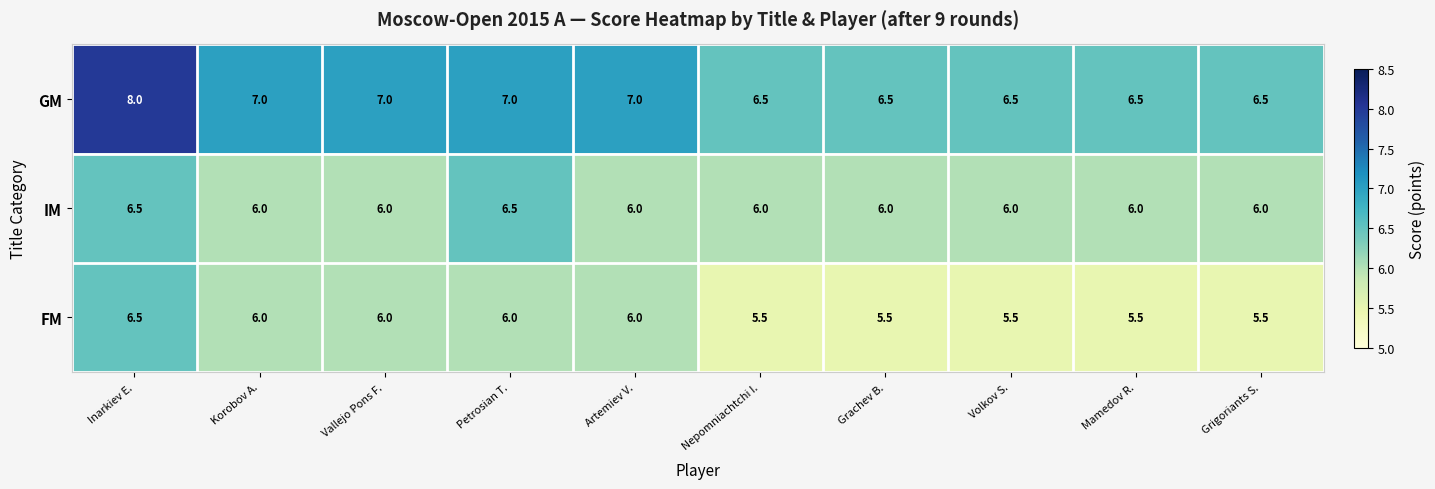

List the series in order of their overall mean, highest first.

GM, IM, FM